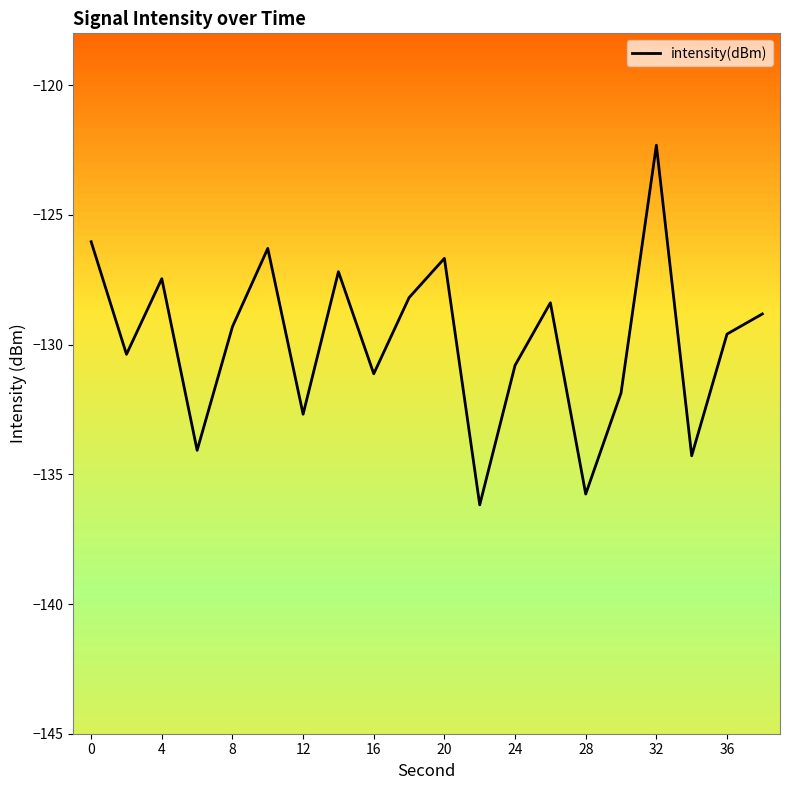

The value of intensity(dBm) at 16 is -131.1. True or false?

True